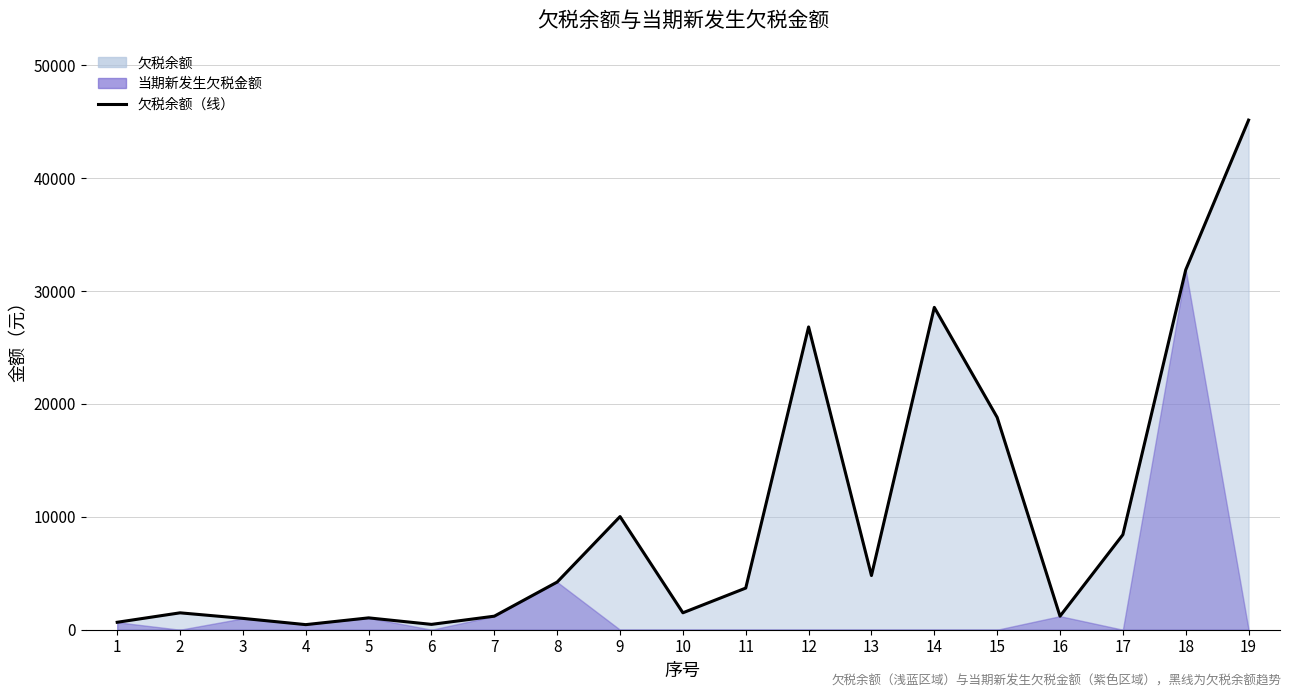

How many values exceed 3690?

9